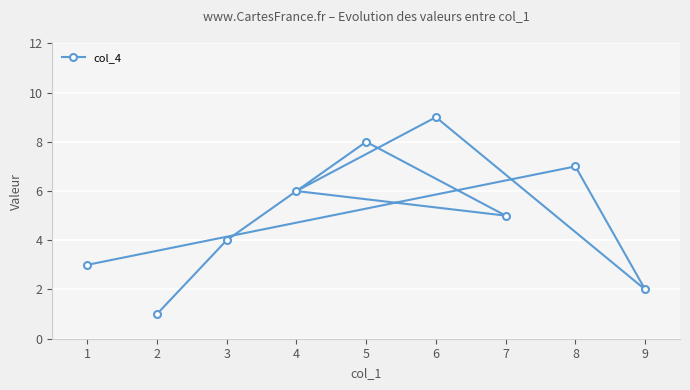

How many interior local peaks (higher than both neighbors) does the data have?

3